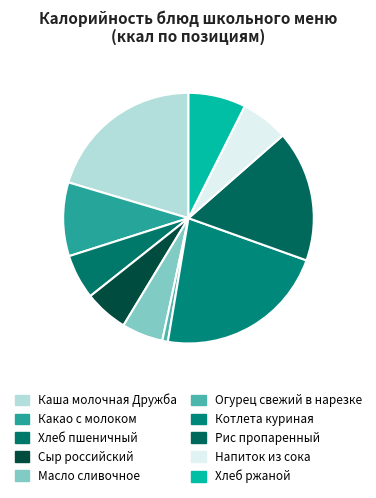

Is there a majority slice in this chart?

No